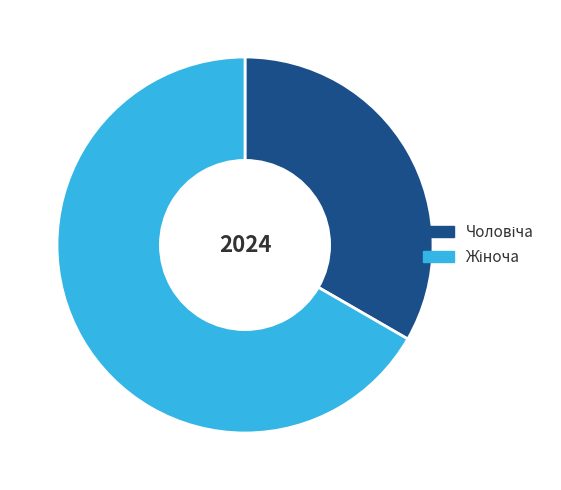

Is there any slice that represents more than half of the pie?

Yes